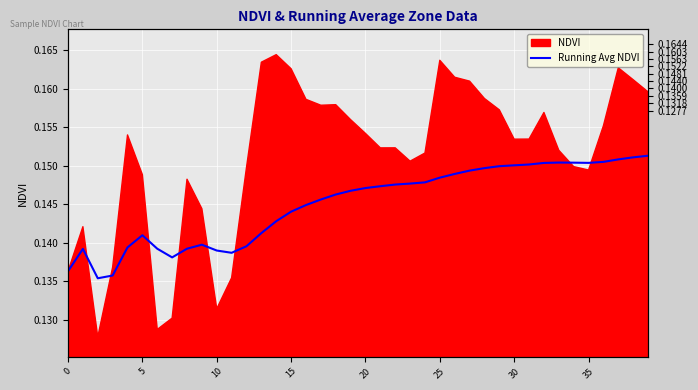

Which has a higher value, 12 or 27?

27